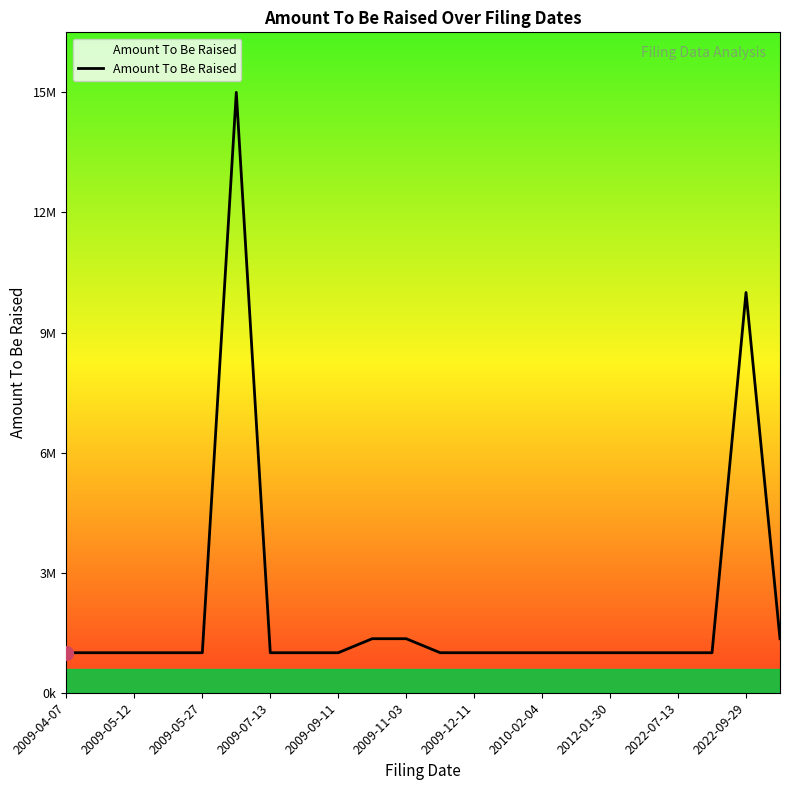

What is the label of the 2nd point from the left?

2009-05-12